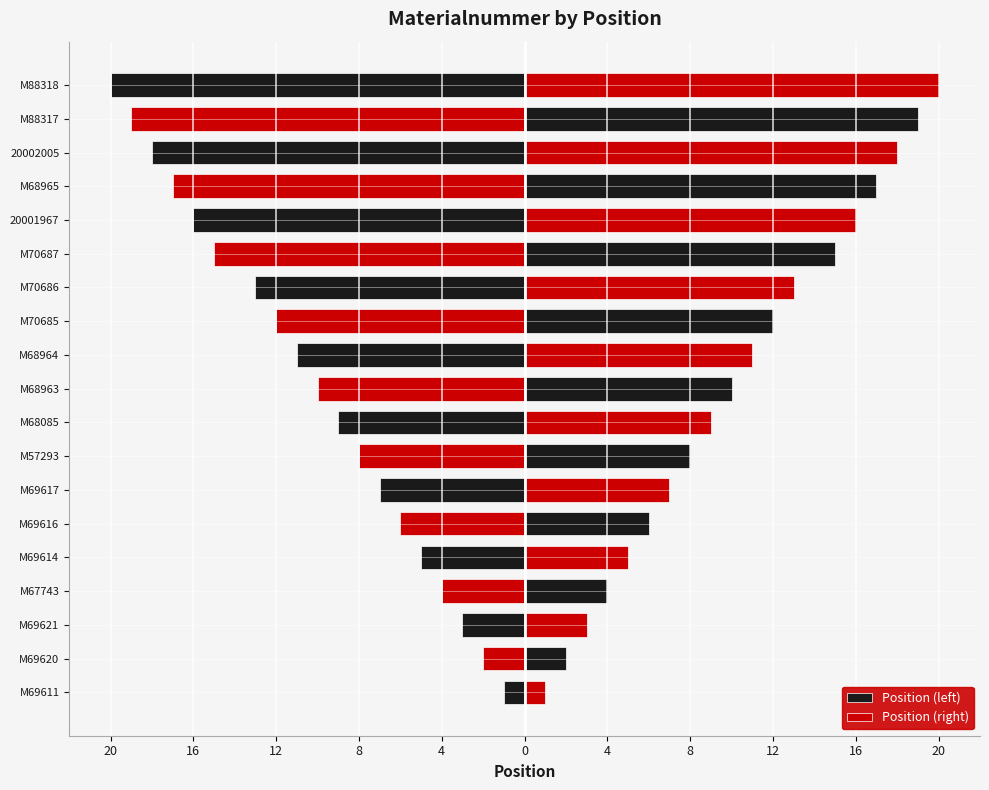

What is the spread (max minus min) of values at 4?

10